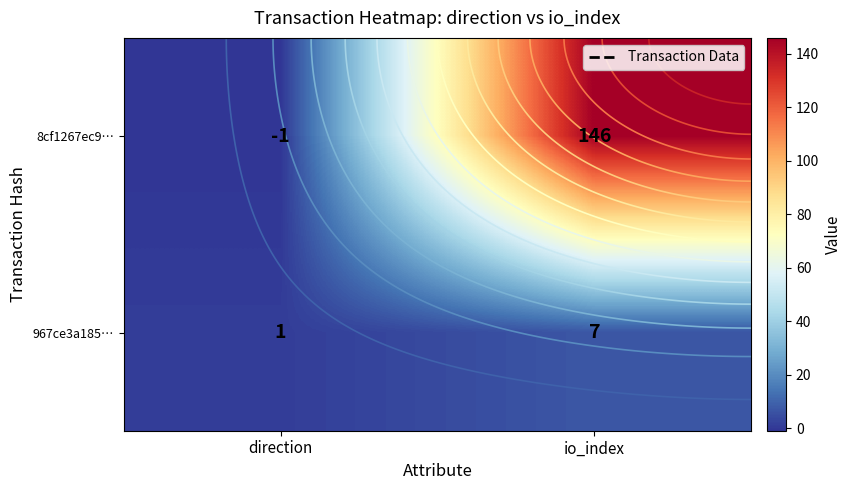

What is the average value of the 967ce3a185… series?

4